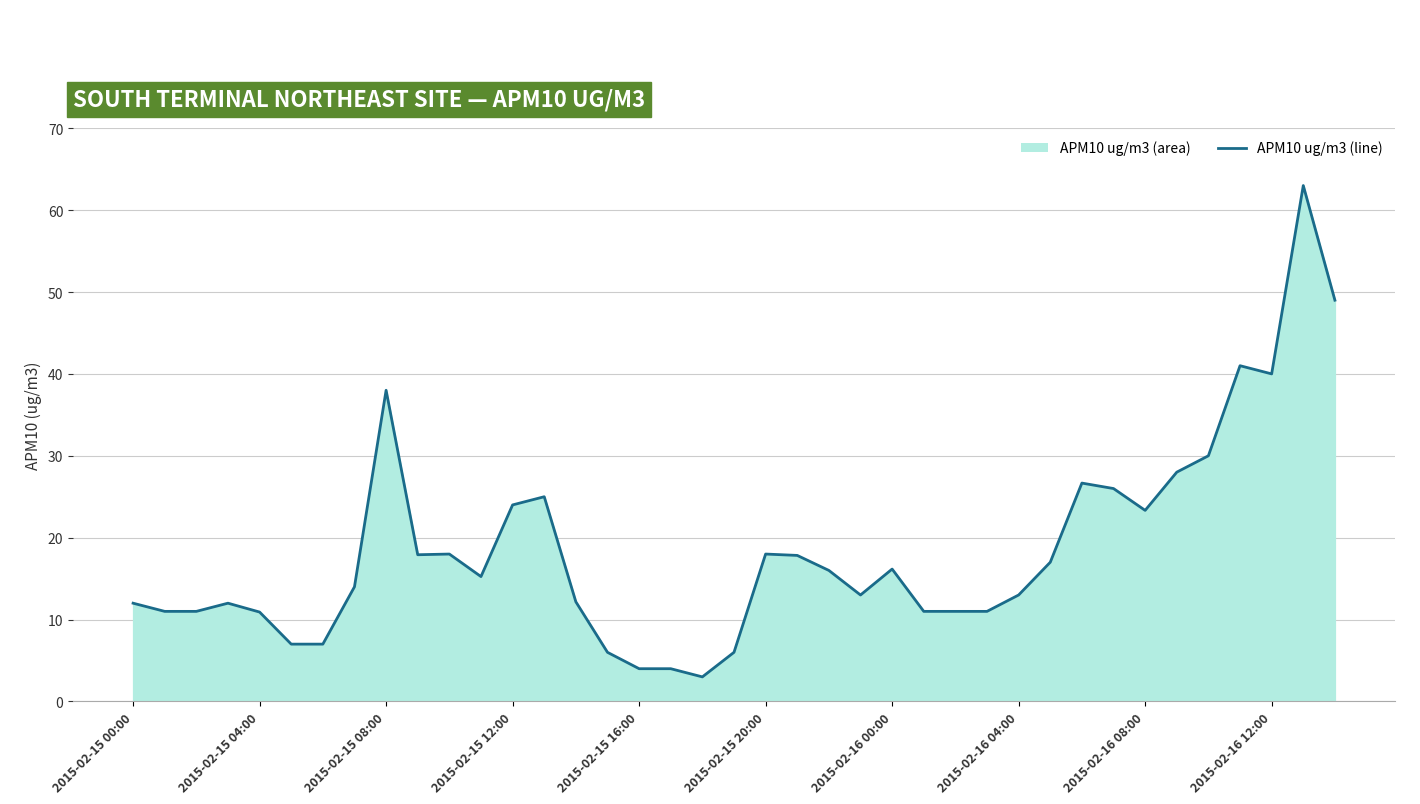

What is the ratio of the value at 30 to the value at 21?

1.5